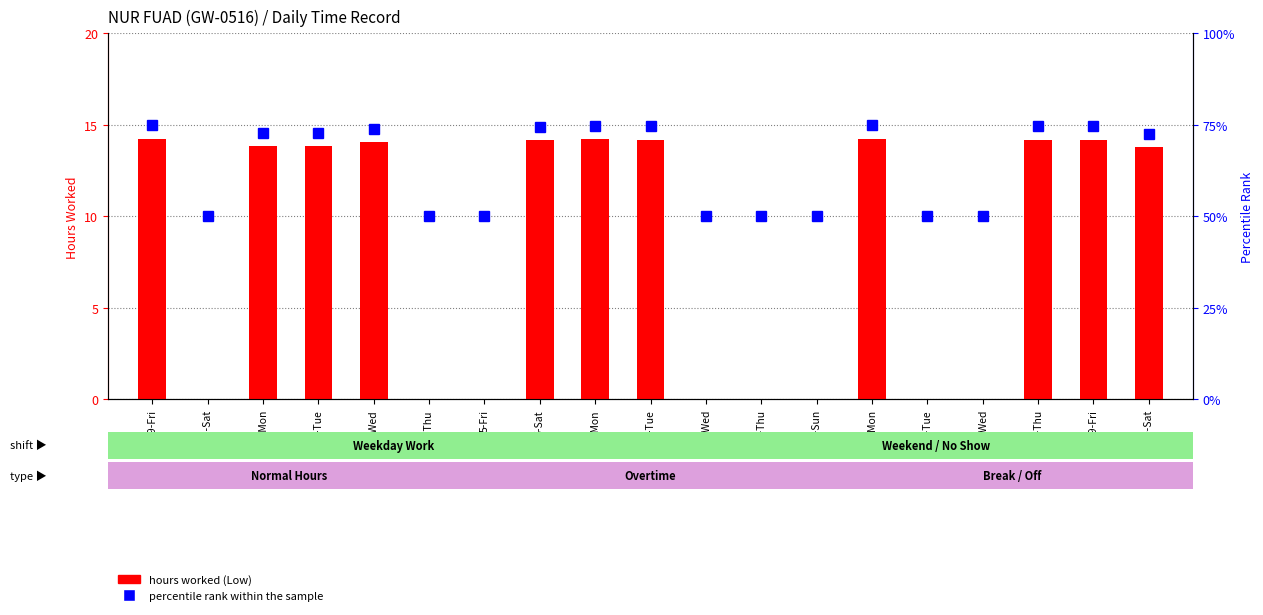

Are the bars horizontal?

No